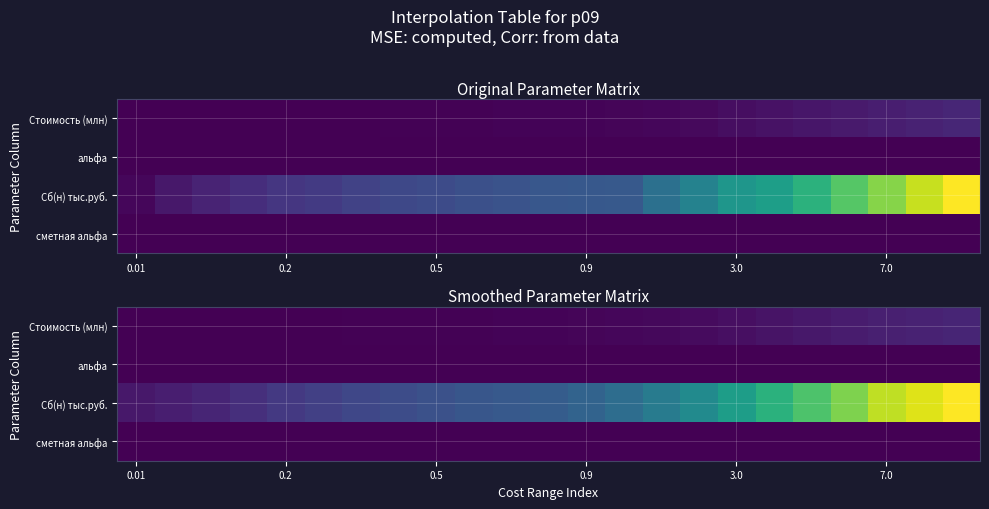

At 0.2, list the series in order from largest to smallest.

Сб(н) тыс.руб., Стоимость (млн), альфа, сметная альфа